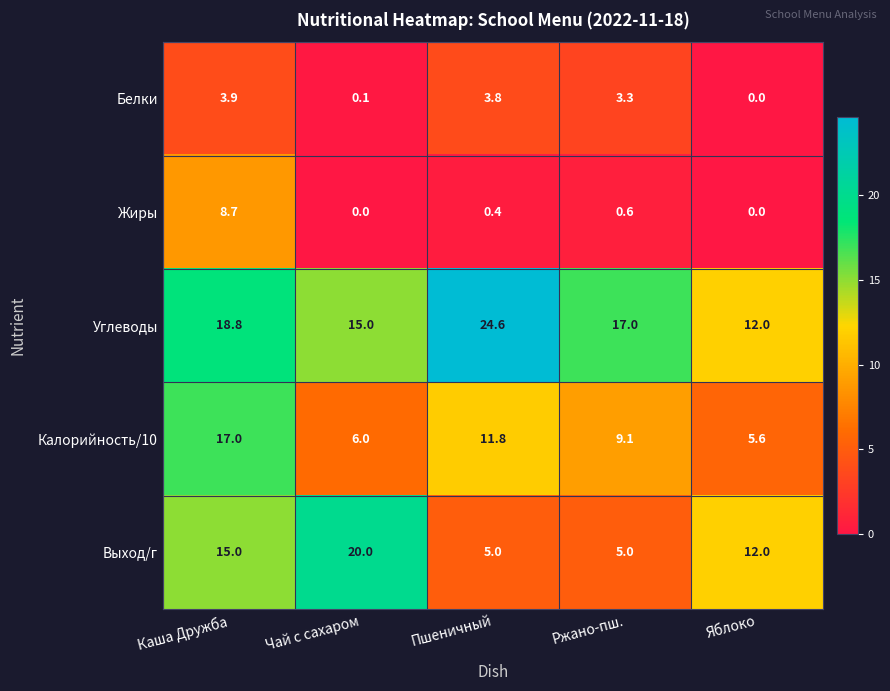

Count the number of data series in this chart.

5